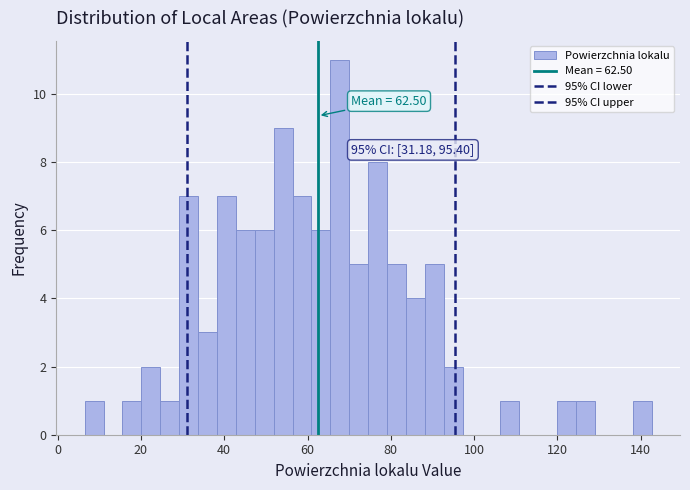

Read against the x-axis, roughly where is the centre of the tallest bar?

68